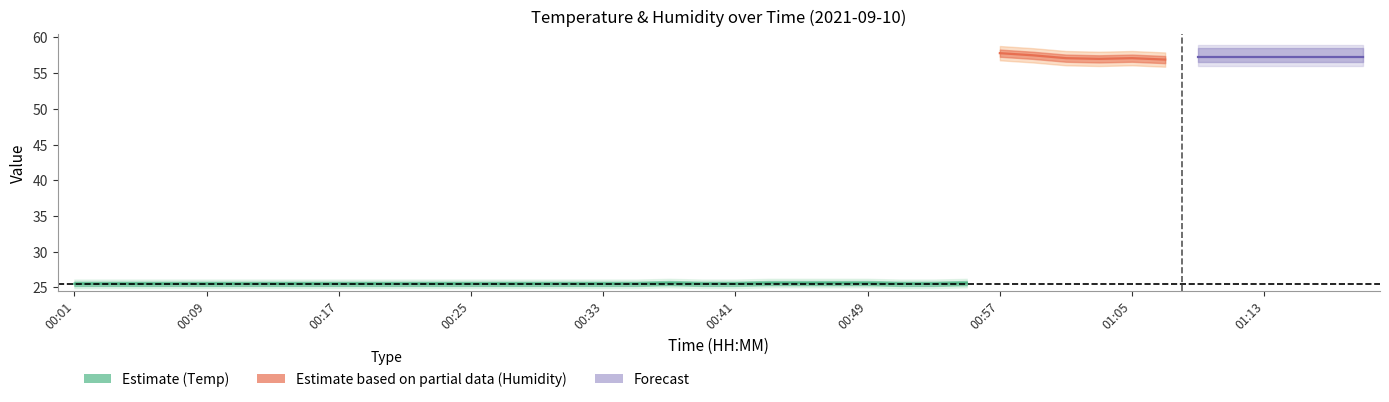

How many categories are shown in the chart?

40